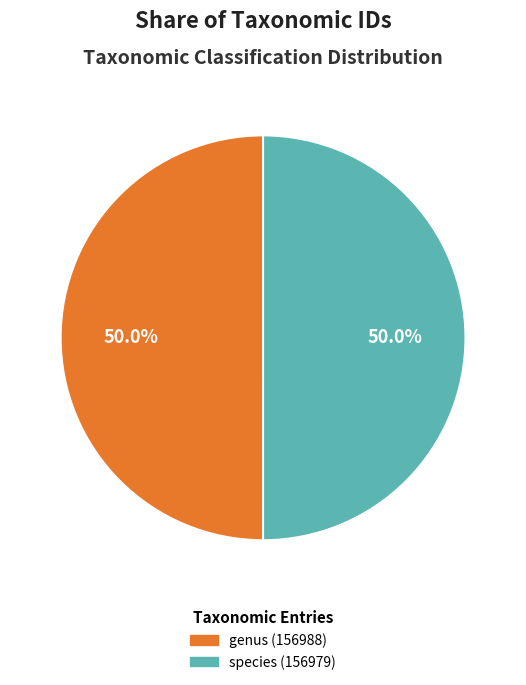

Do genus (156988) and species (156979) together represent more than half of the pie?

Yes